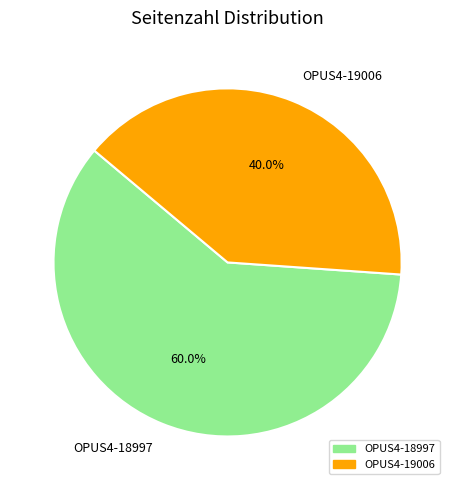

Approximately how many times larger is the value at OPUS4-18997 compared to OPUS4-19006?

1.5